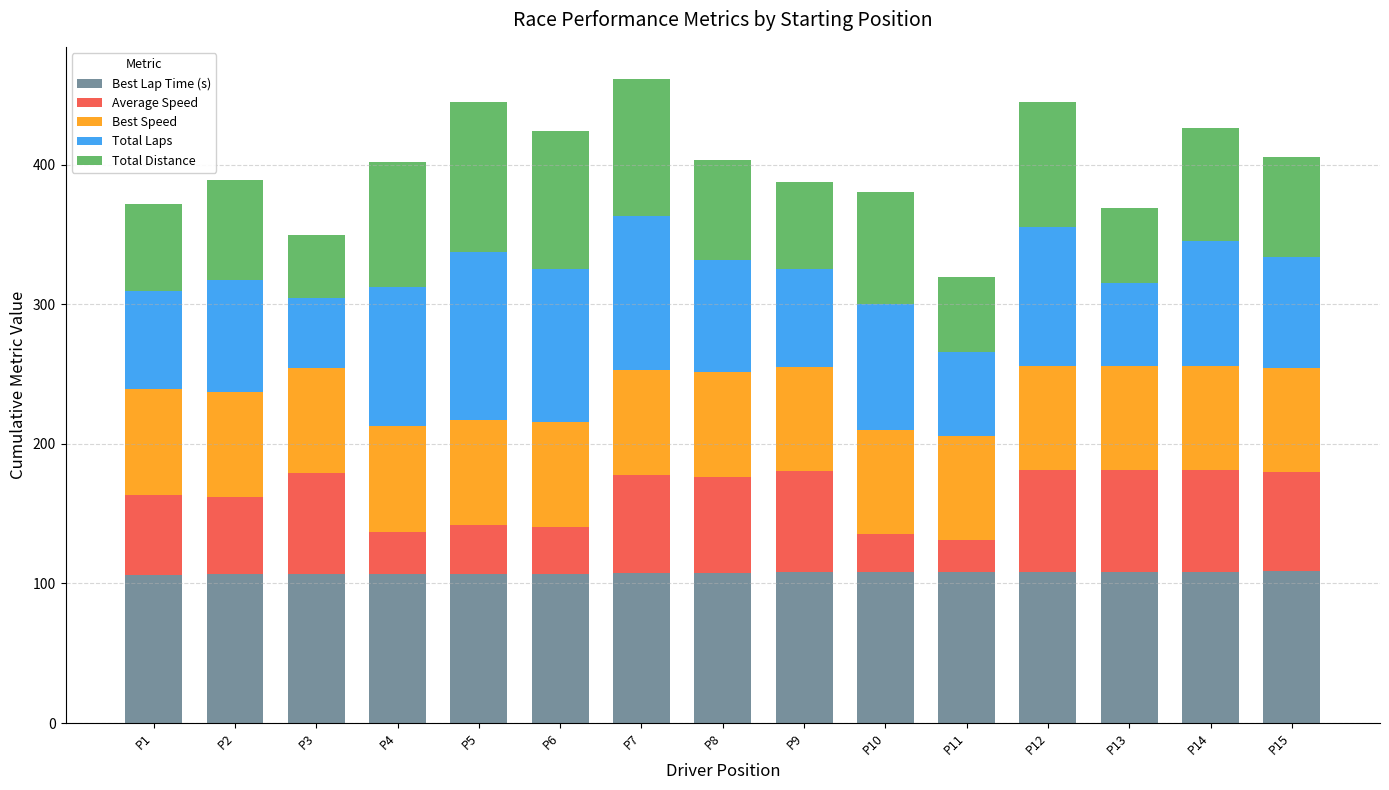

What is the total value across all series at P10?

380.7